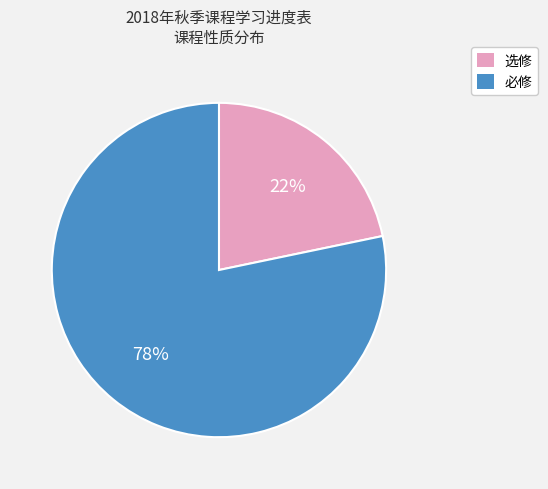

How many slices are in this pie chart?

2